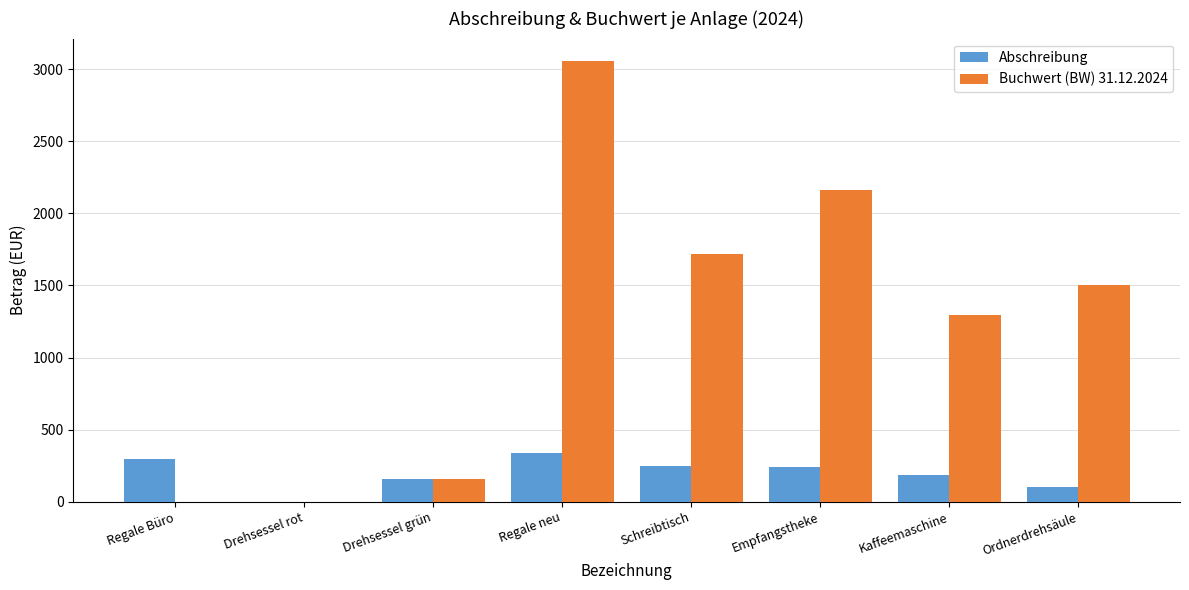

What is the sum of the Abschreibung values at Drehsessel rot and Regale Büro?

300